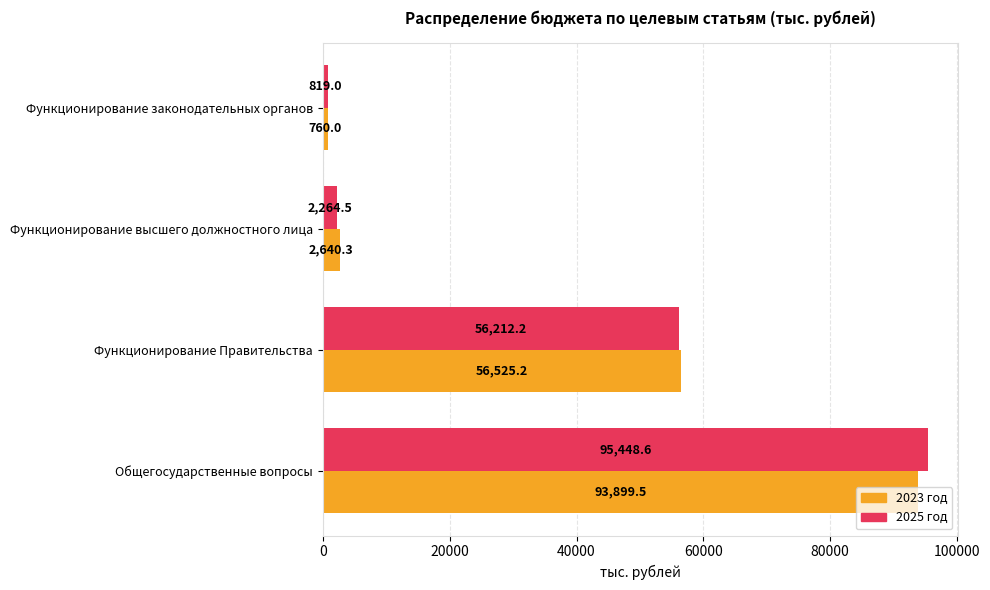

What is the sum of the 2025 год values at Функционирование высшего должностного лица and Функционирование Правительства?

58476.7